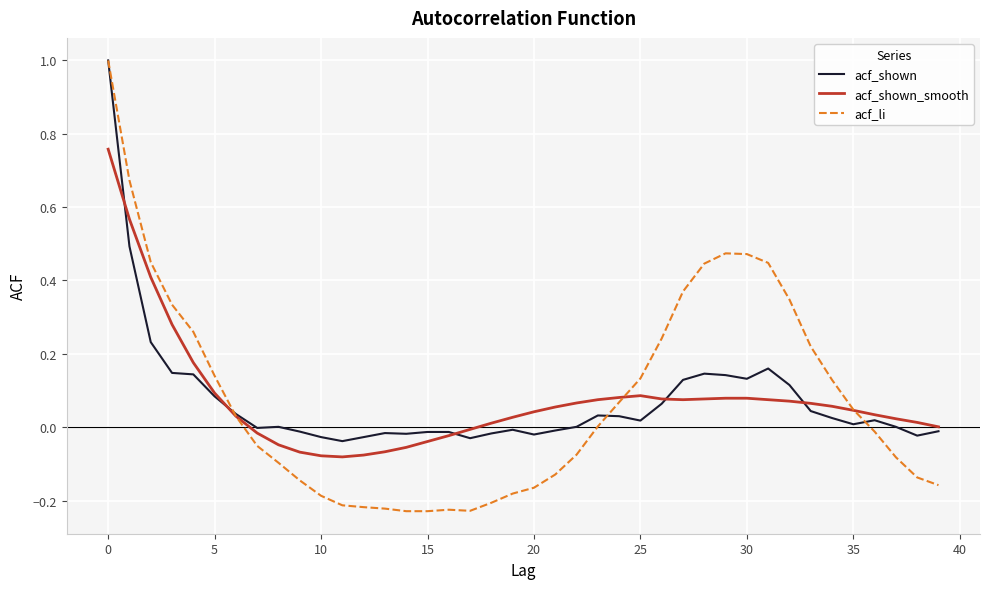

Which series has the largest range (max minus min)?

acf_li